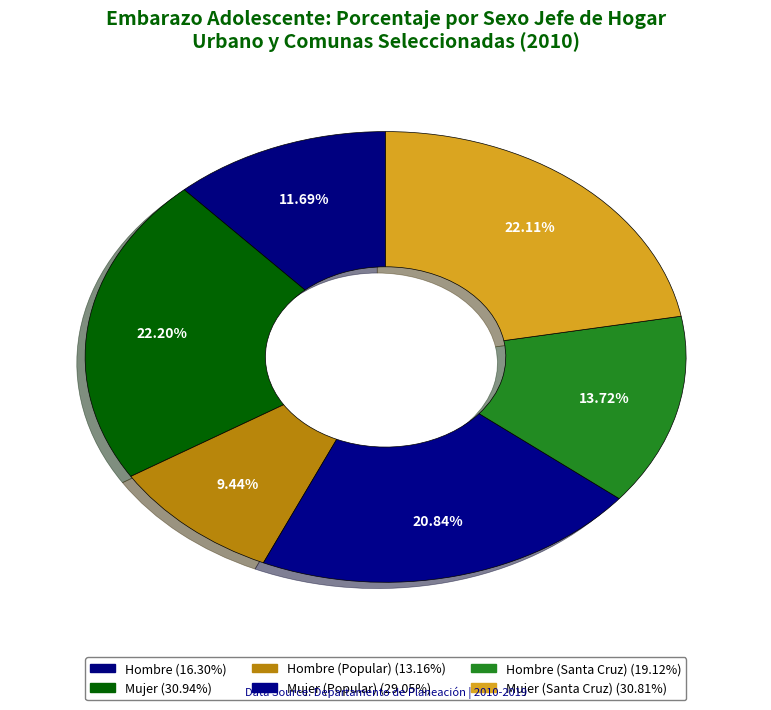

Which category has the smallest portion of the pie?

Hombre (Popular)